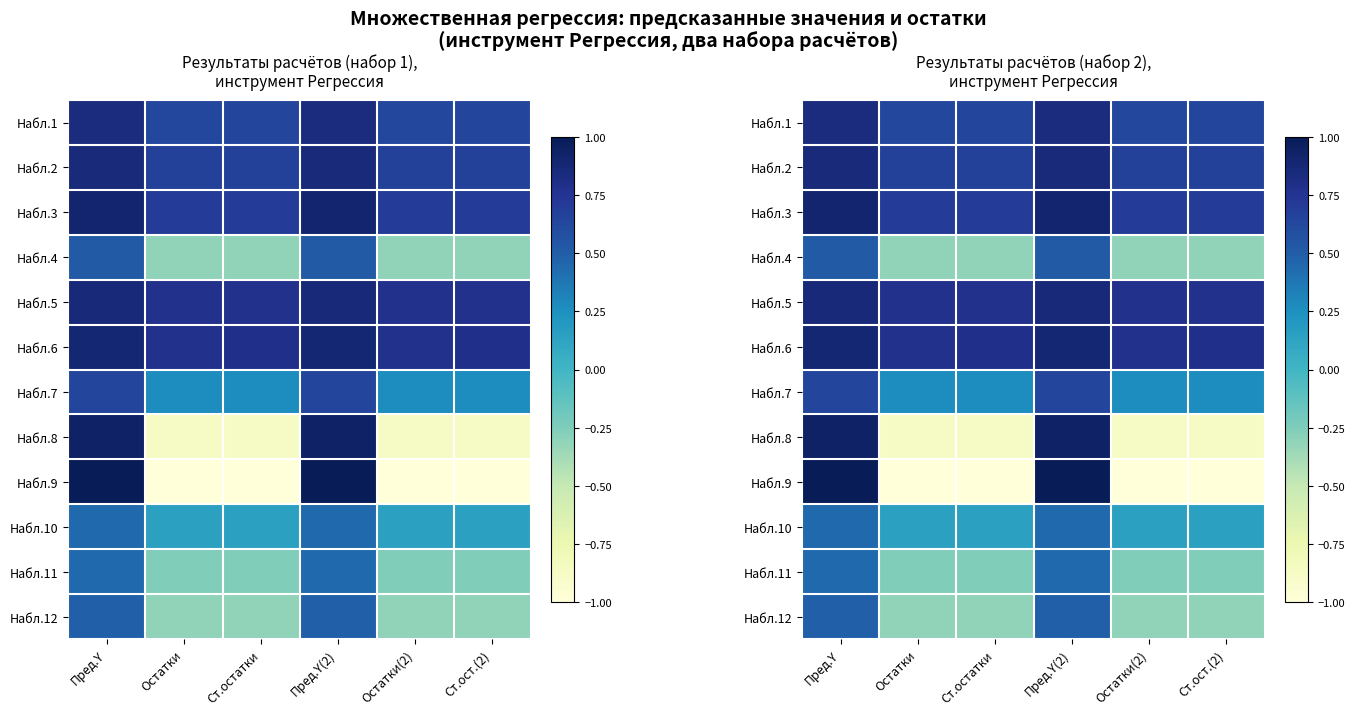

What is the difference between the maximum and second lowest values in the Набл.8 series?

1.8